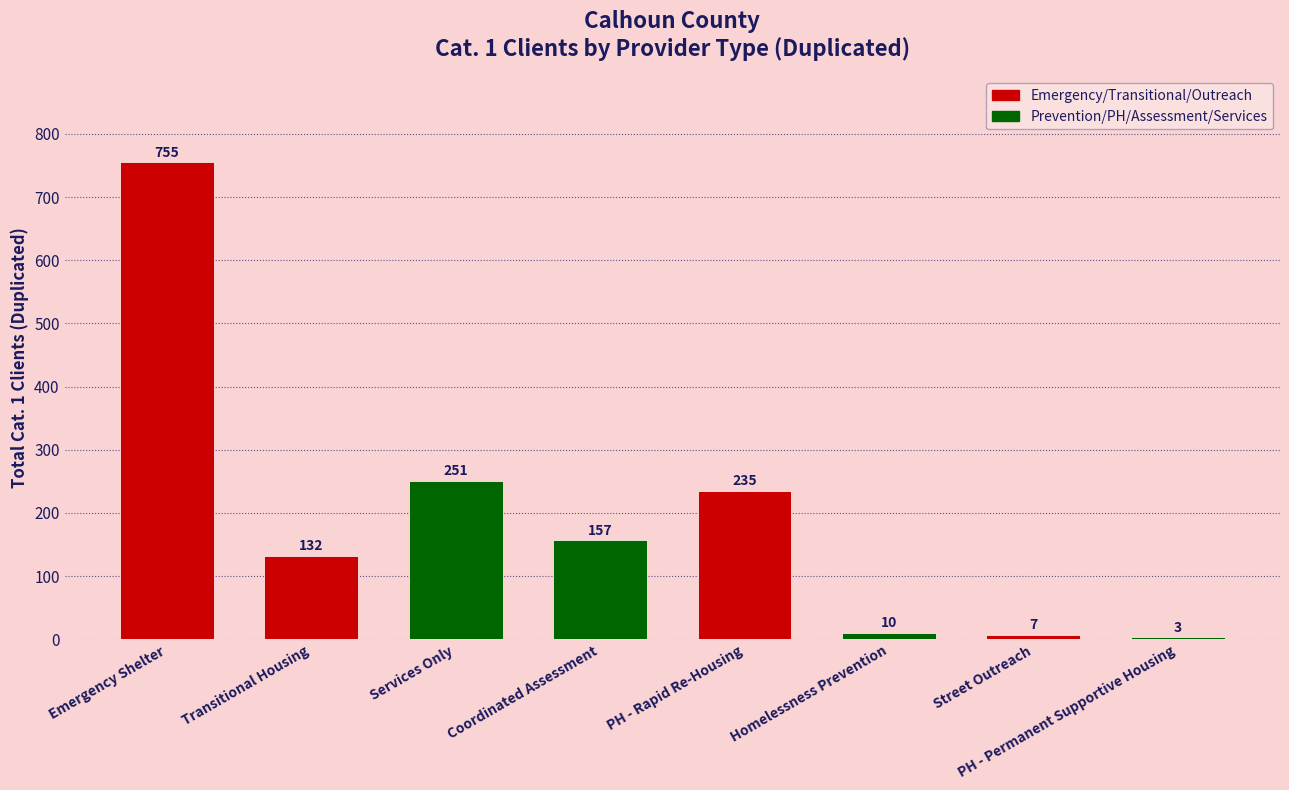

Between Coordinated Assessment and Street Outreach, which is larger?

Coordinated Assessment